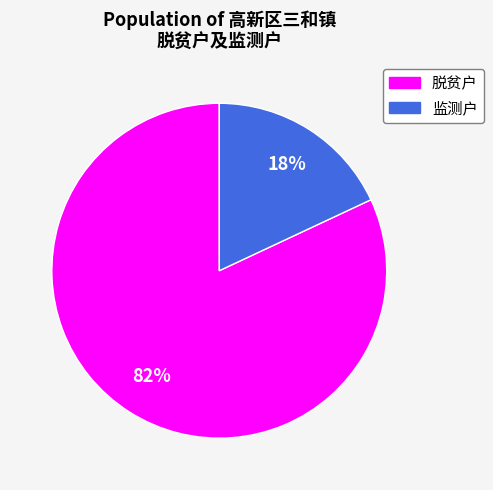

Between 脱贫户 and 监测户, which is larger?

脱贫户